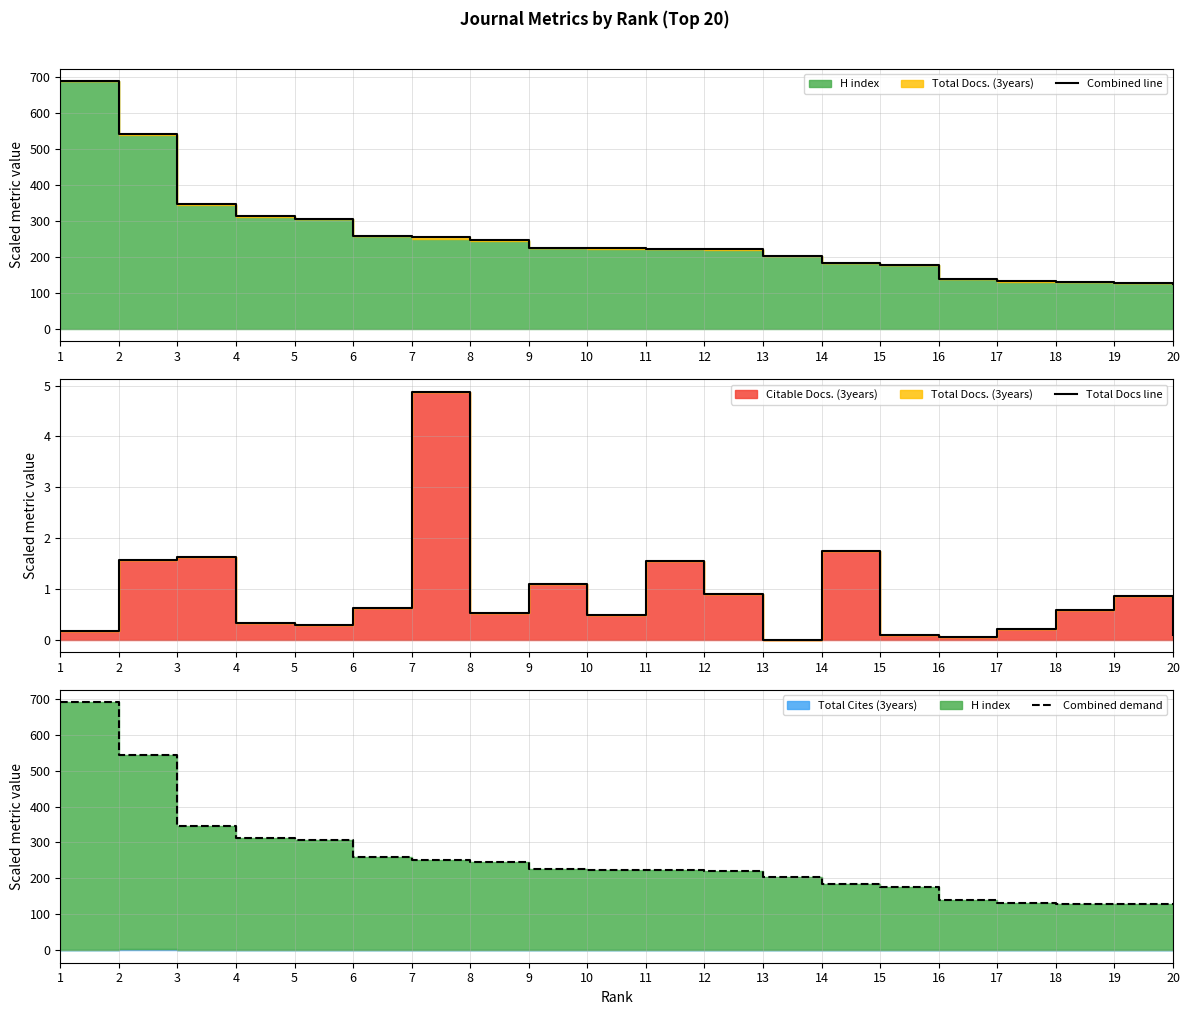

What is the maximum value shown in the chart?

690.4